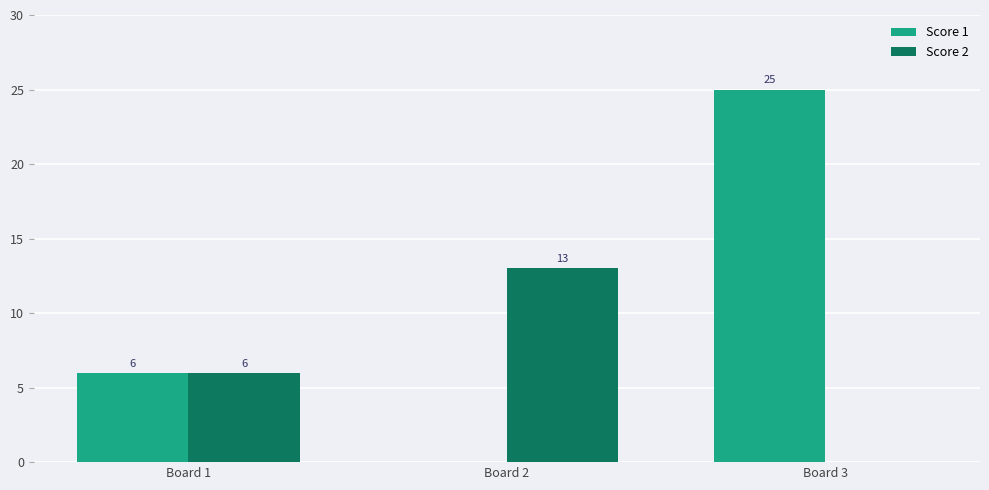

What is the difference between the Score 2 values at Board 1 and Board 3?

6